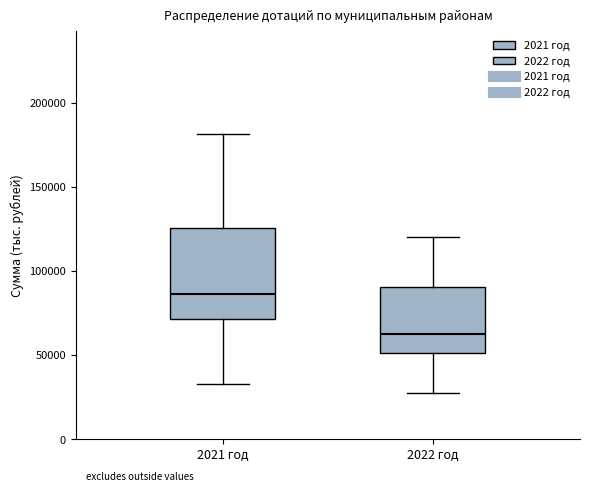

Where does the median line of the box for 2021 год sit on the y-axis? The values are not printed on the chart, so give them approximately, as read against the axis.

85000